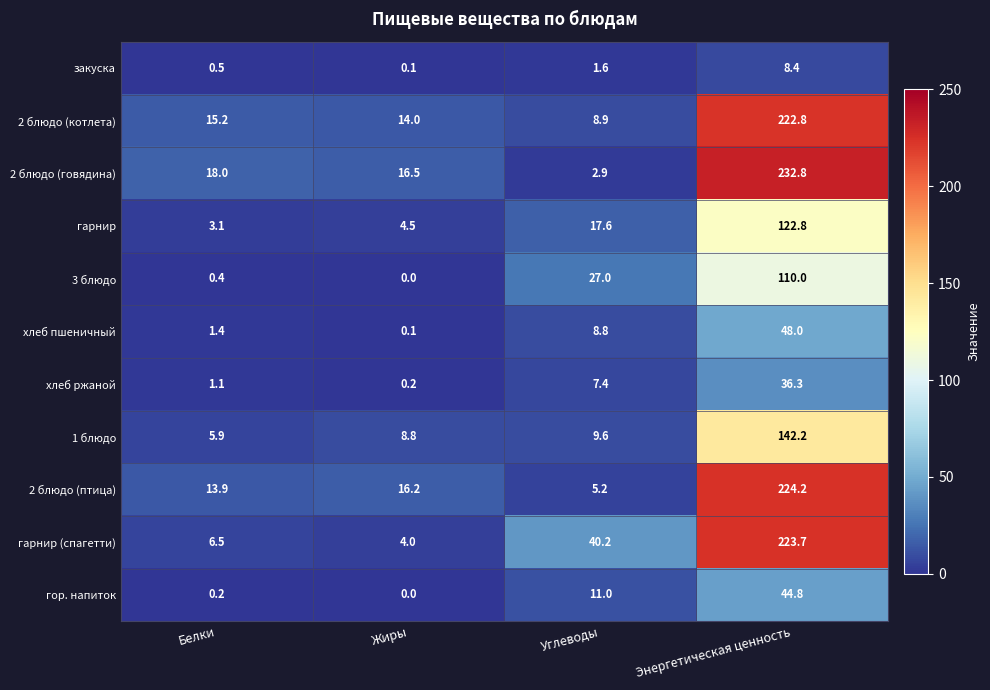

At how many categories does at least one series exceed 130?

1